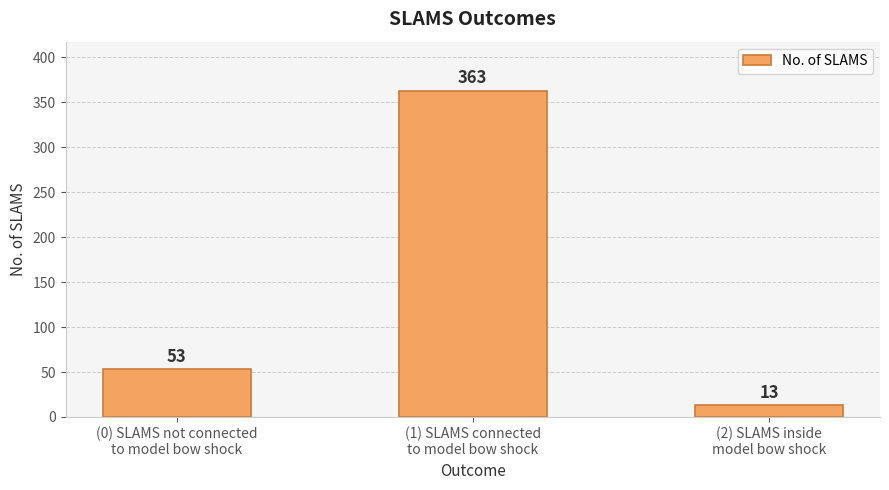

What is the change in value from (1) SLAMS connected
to model bow shock to (2) SLAMS inside
model bow shock?

-350